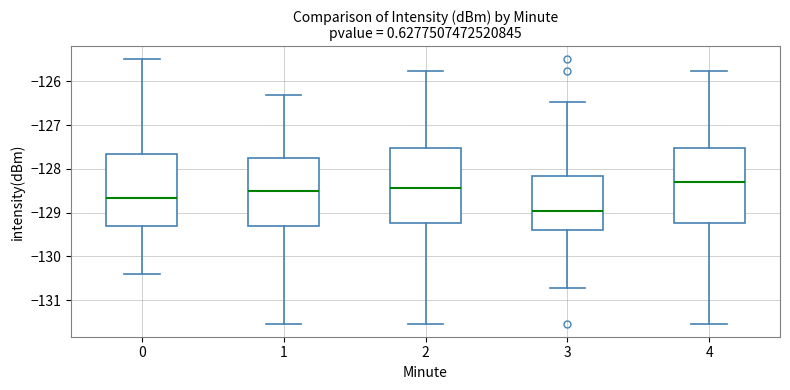

Reading left to right, transcribe this box plot: for each box, give where its median line is, the range the box spans, and where its two whiskers end, as read against the y-axis. The values are not printed on the chart, so give them approximately, as read against the axis.

0: median -128.7, box -129.3 to -127.7, whiskers -130.4 to -125.5
1: median -128.5, box -129.3 to -127.8, whiskers -131.5 to -126.3
2: median -128.4, box -129.2 to -127.5, whiskers -131.5 to -125.8
3: median -129.0, box -129.4 to -128.2, whiskers -130.7 to -126.5
4: median -128.3, box -129.2 to -127.5, whiskers -131.5 to -125.8